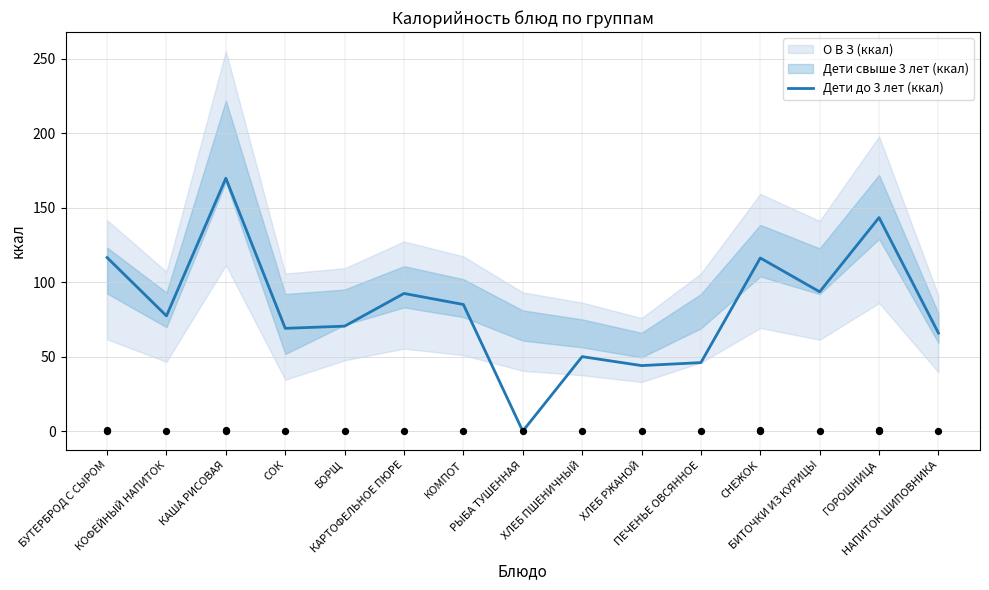

What is the change in value from КОМПОТ to РЫБА ТУШЕННАЯ?

-85.0